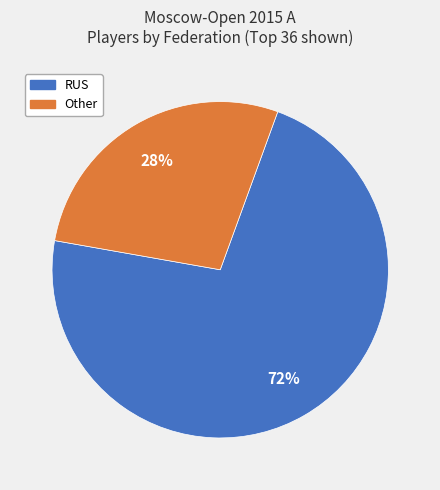

To the nearest percent, what is the difference between the largest and smallest slice percentages?

44%